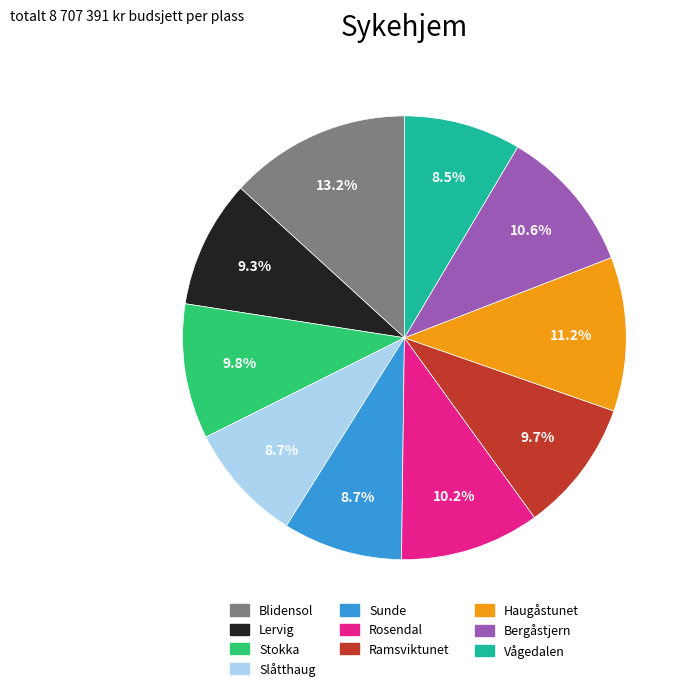

What is the ratio of the value at Blidensol to the value at Vågedalen?

1.6